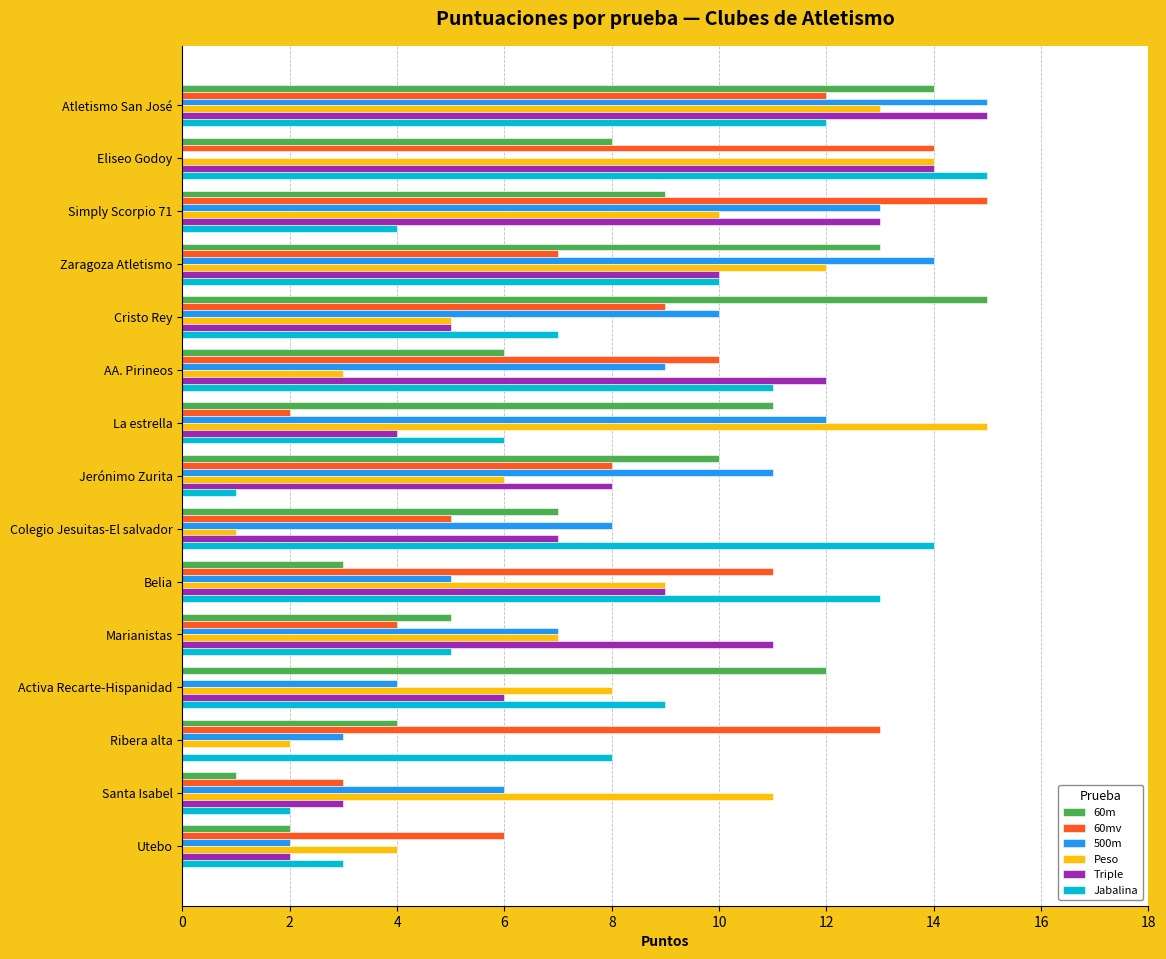

At which category is the sum across all series the highest?

Atletismo San José